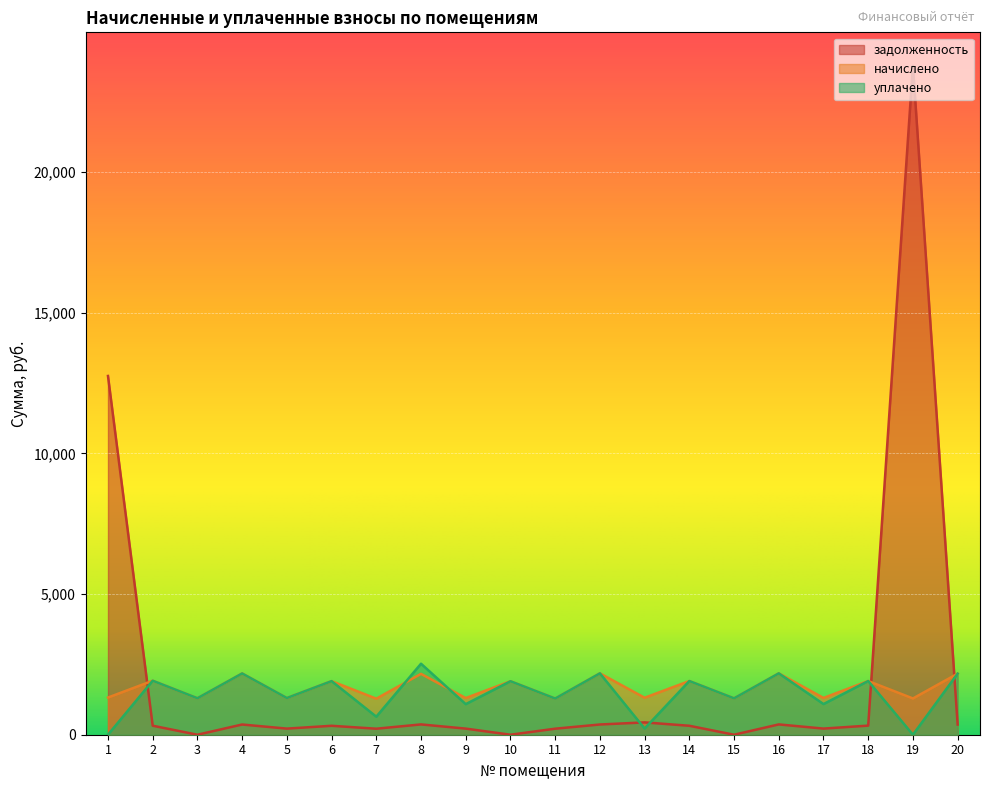

What is the value of the начислено point at the 9th from the left?

1303.9